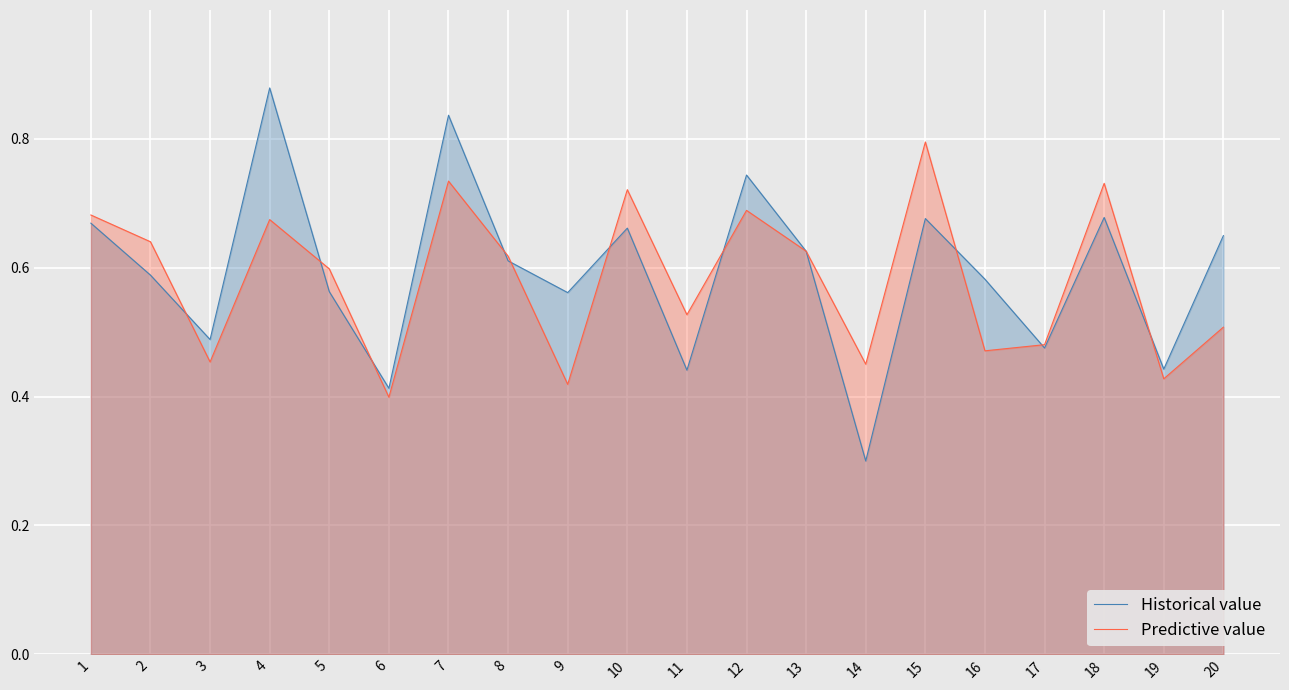

How many lines are shown in the chart?

2